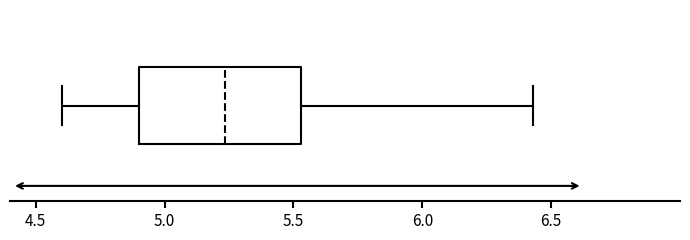

Where does the right whisker of the box end on the x-axis? The values are not printed on the chart, so give them approximately, as read against the axis.

6.45